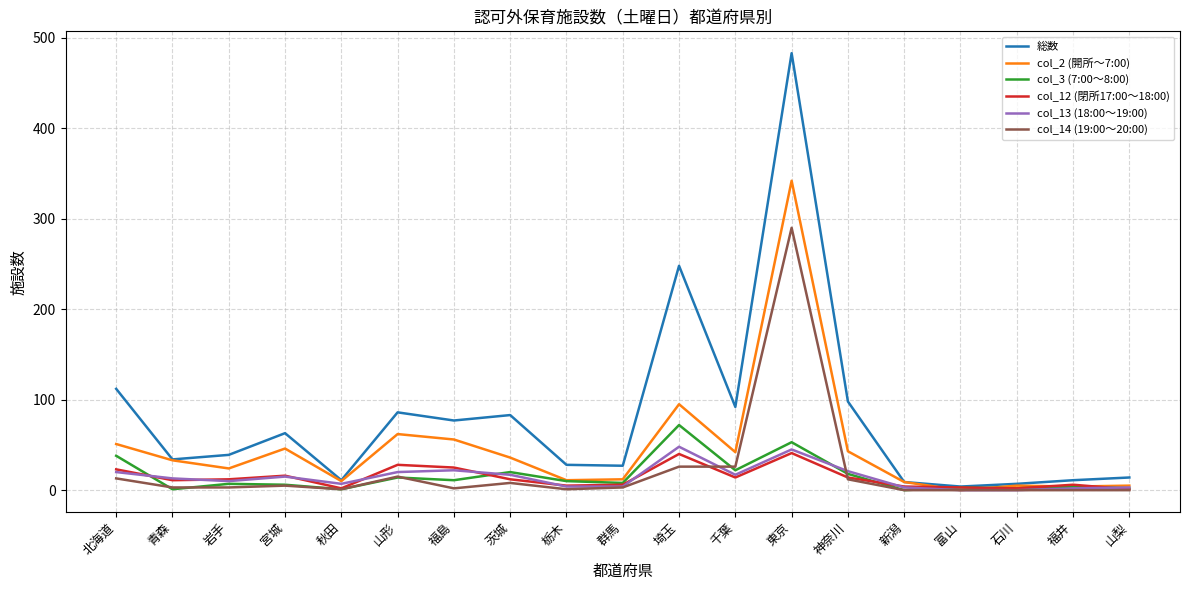

What value does the 総数 series have at 東京?

483